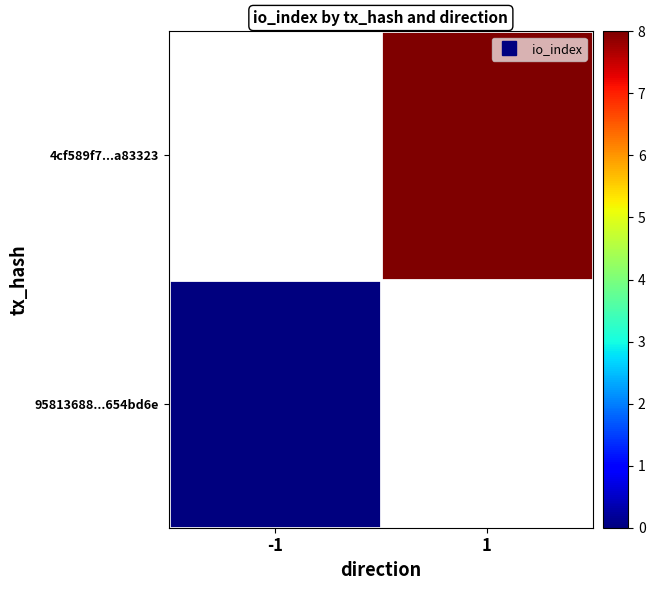

Is the value of 4cf589f7...a83323 at -1 greater than the value of 95813688...654bd6e at -1?

No